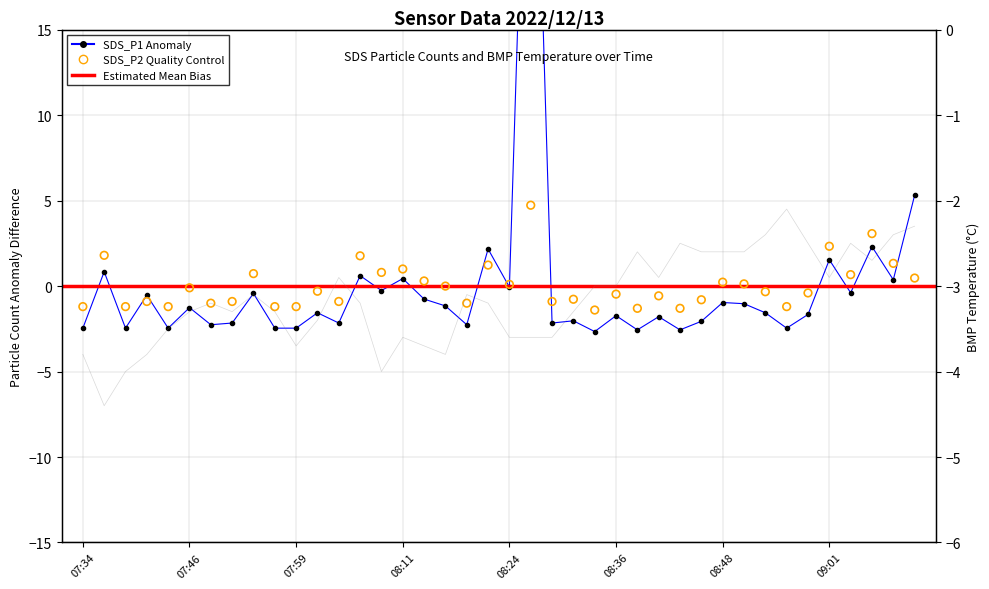

What is the total value across all series at 08:56?

-5.8